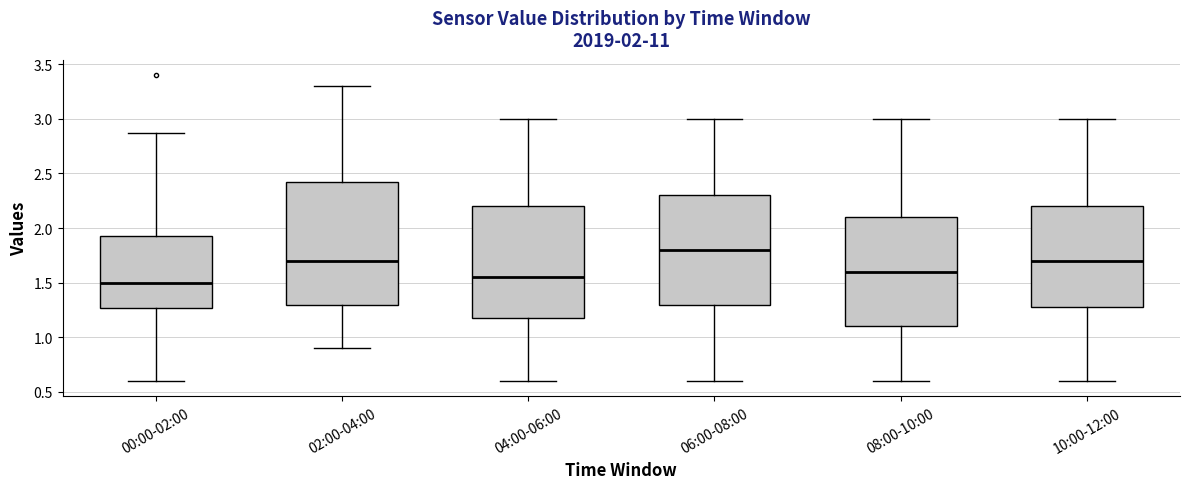

Which box is the tallest, from its lower edge to its upper edge?

02:00-04:00